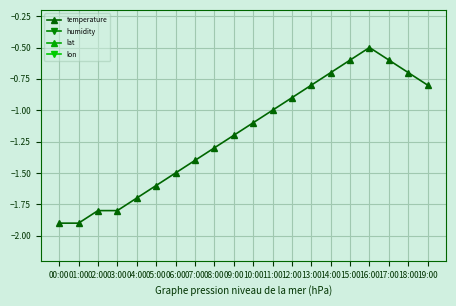

At how many categories does at least one series exceed 83?

20